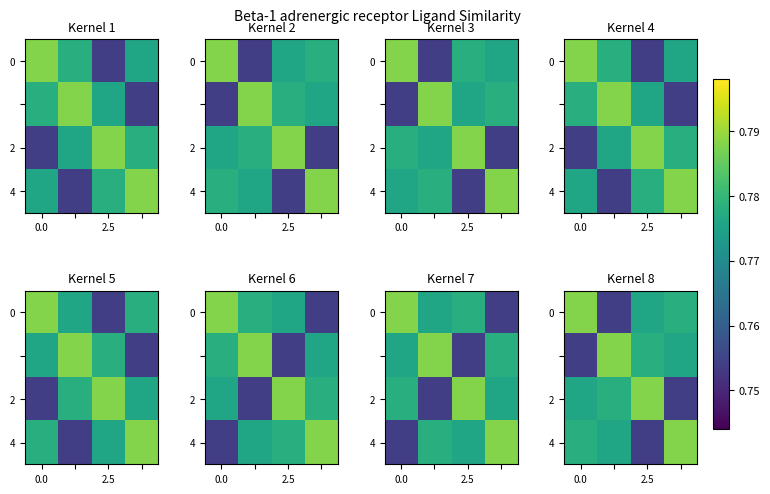

What is the greatest value displayed?

0.8